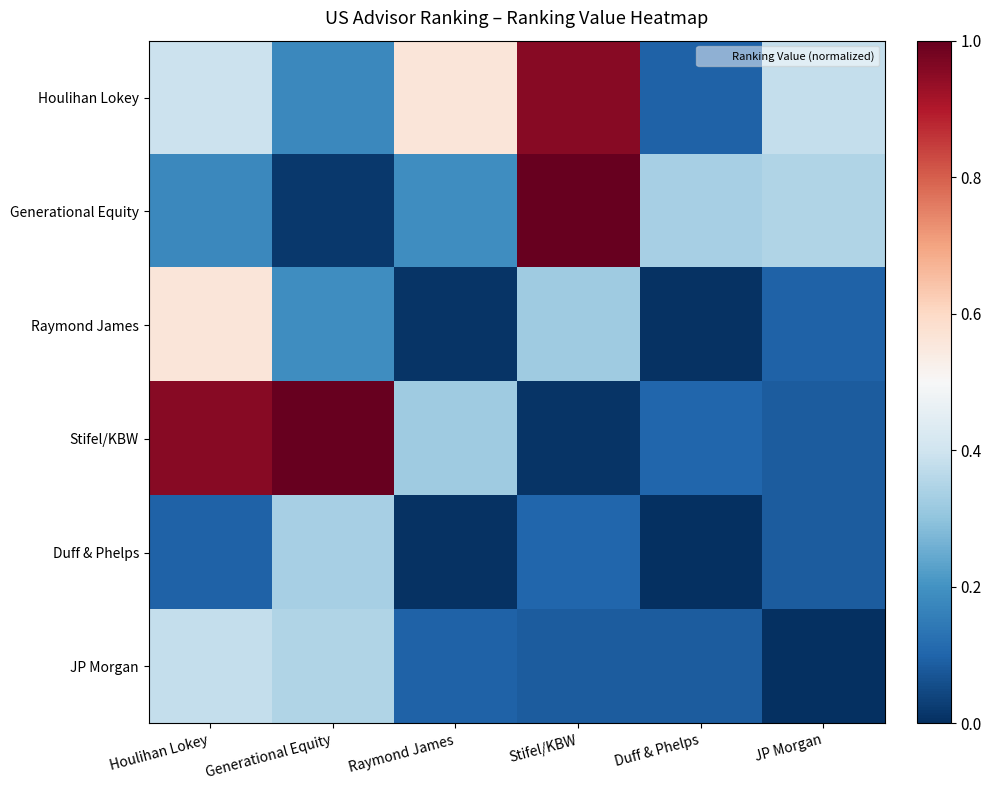

Which category has the lowest value across all series?

Duff & Phelps